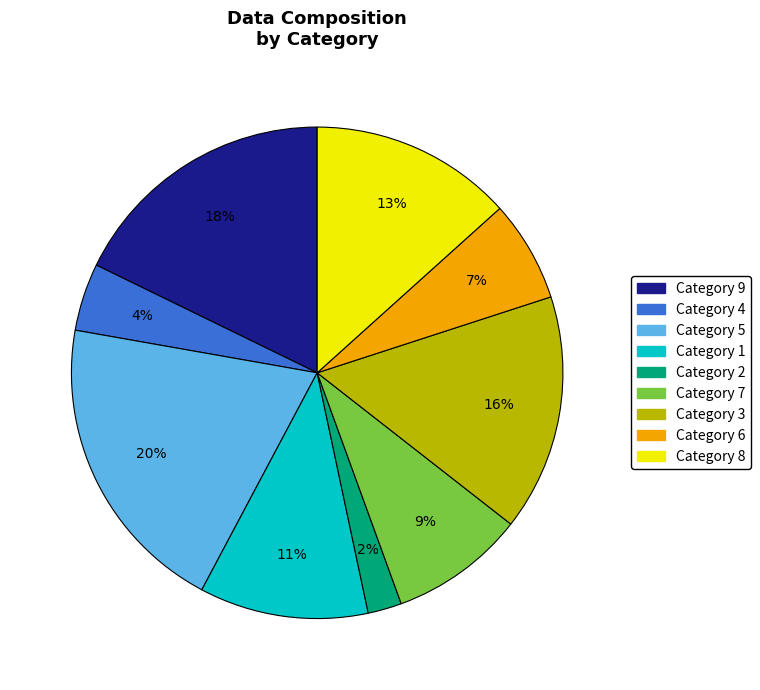

To the nearest percent, what is the difference between the largest and smallest slice percentages?

18%